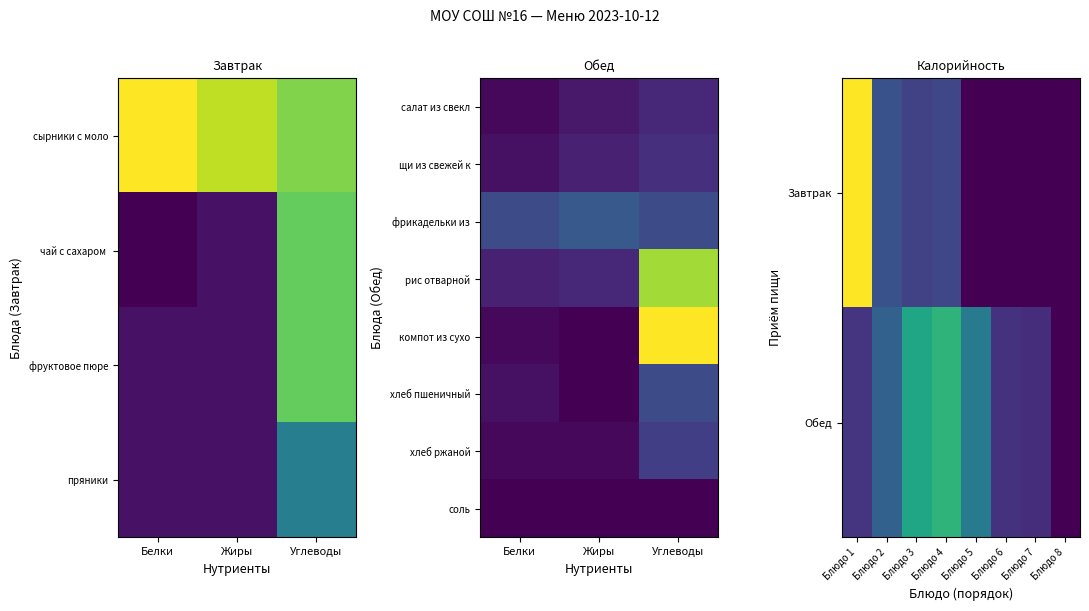

What is the change in value from Блюдо 1 to Блюдо 3?

+140